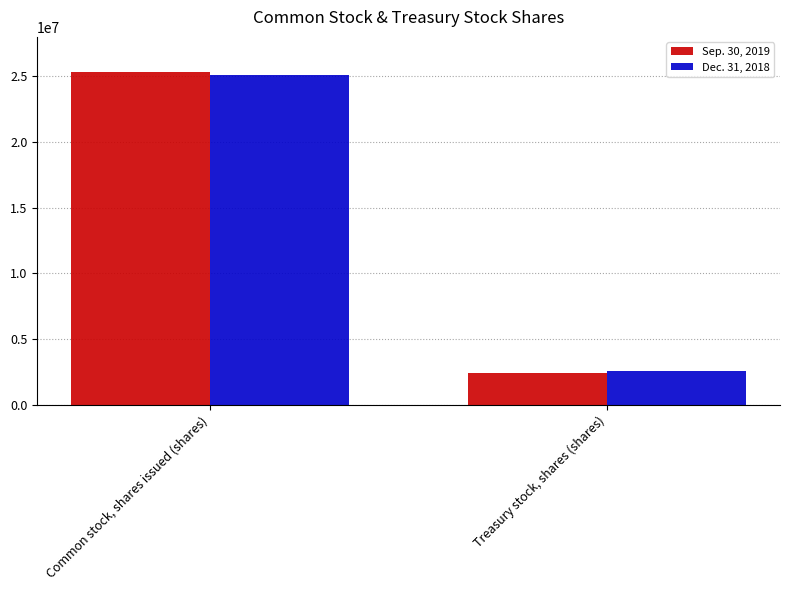

Which label corresponds to the smallest value in the chart?

Treasury stock, shares (shares)